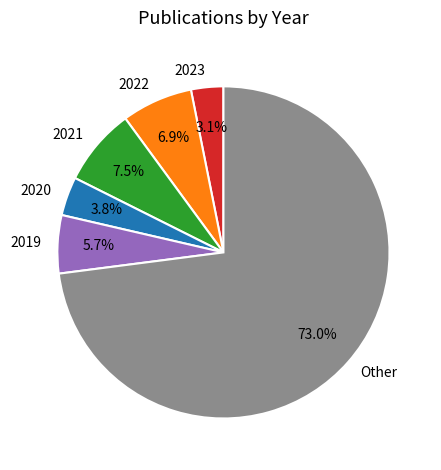

To the nearest percent, what is the difference between the 2023 and 2022 slice percentages?

4%